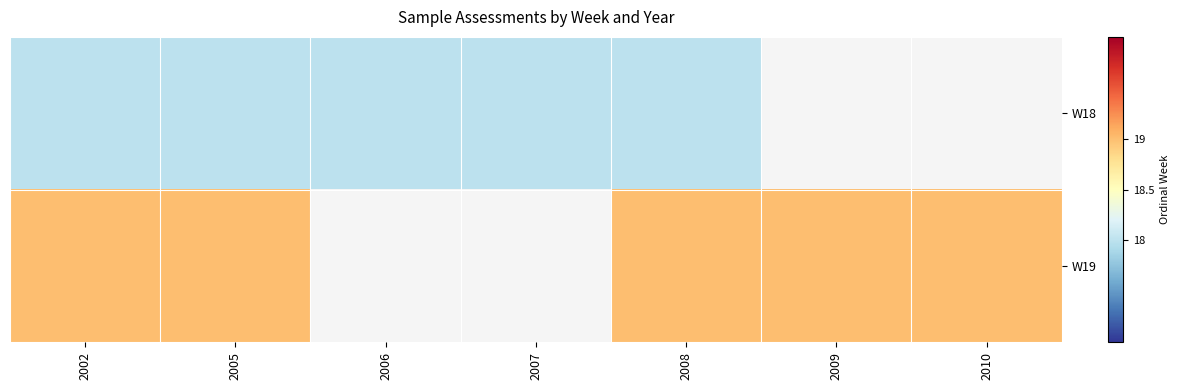

At 2008, list the series in order from smallest to largest.

W18, W19